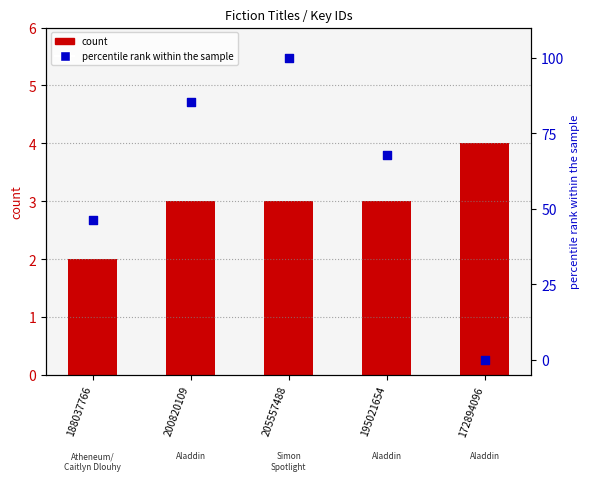

At how many categories does at least one series exceed 99?

1